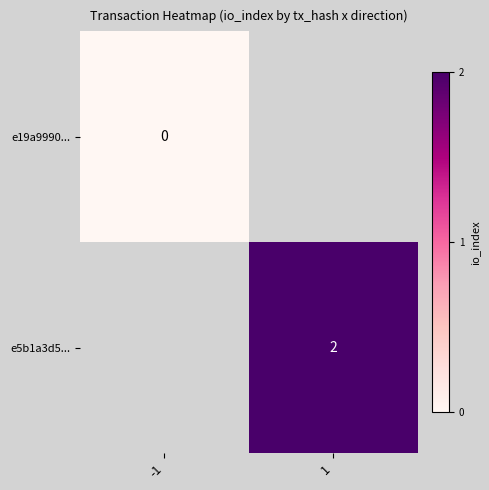

Is the value of e19a9990... at -1 greater than the value of e5b1a3d5... at 1?

No